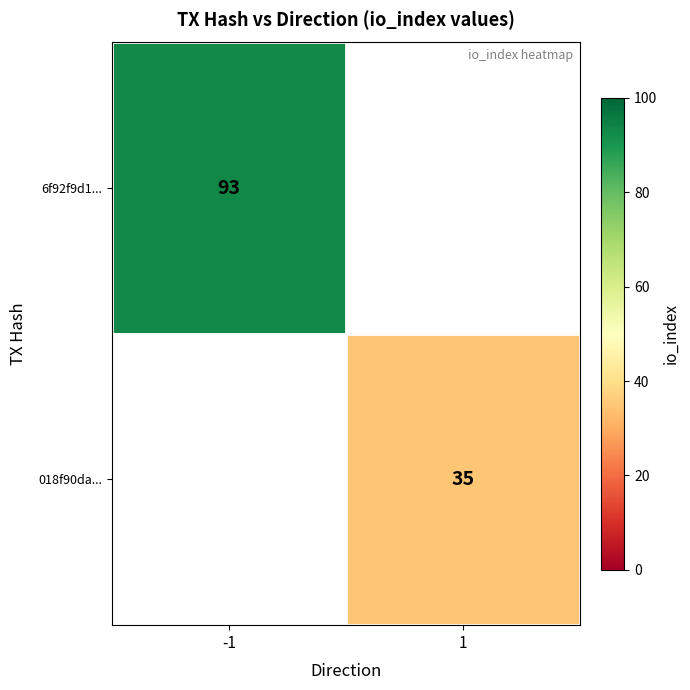

True or false: 6f92f9d1... has a value of 47 at -1.

False